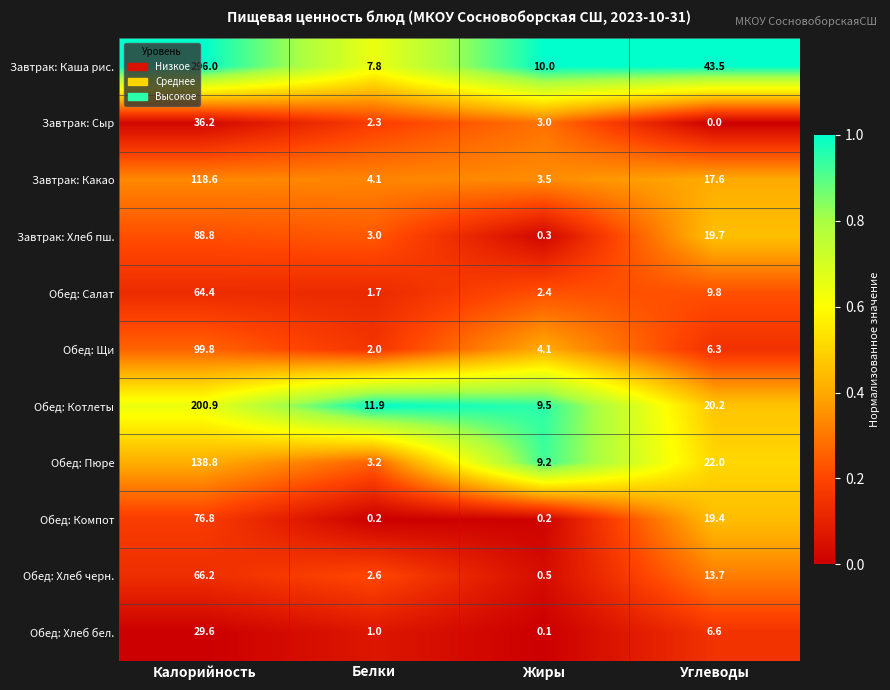

Which category has the lowest value in the Обед: Котлеты series?

Жиры